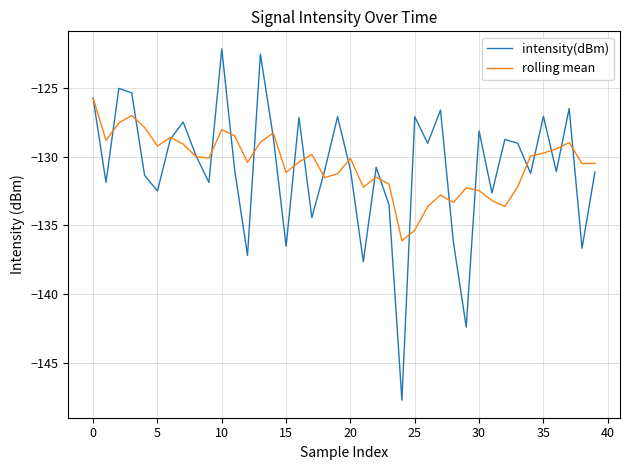

Does the chart display data point markers on the line(s)?

No